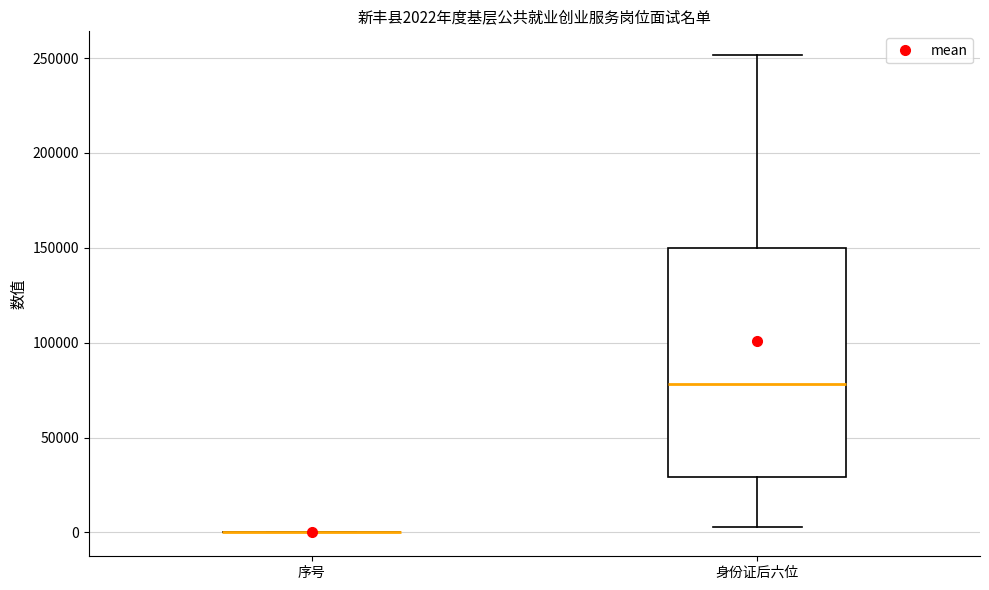

Comparing the boxes themselves (not the whiskers), which one is the tallest?

身份证后六位